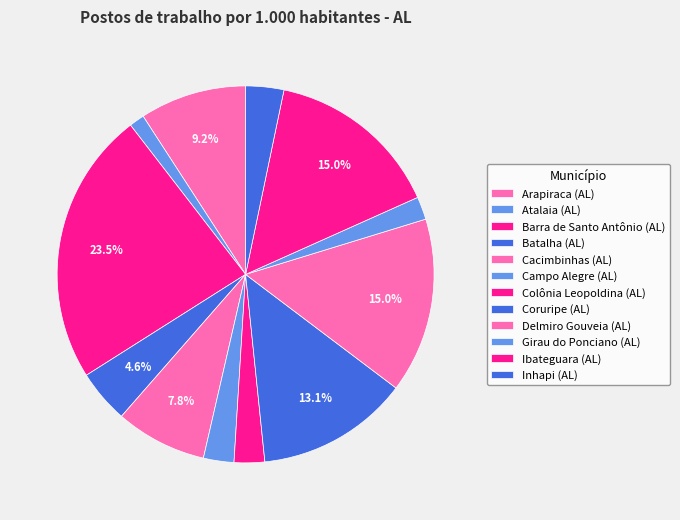

Which has a higher value, Batalha (AL) or Girau do Ponciano (AL)?

Batalha (AL)